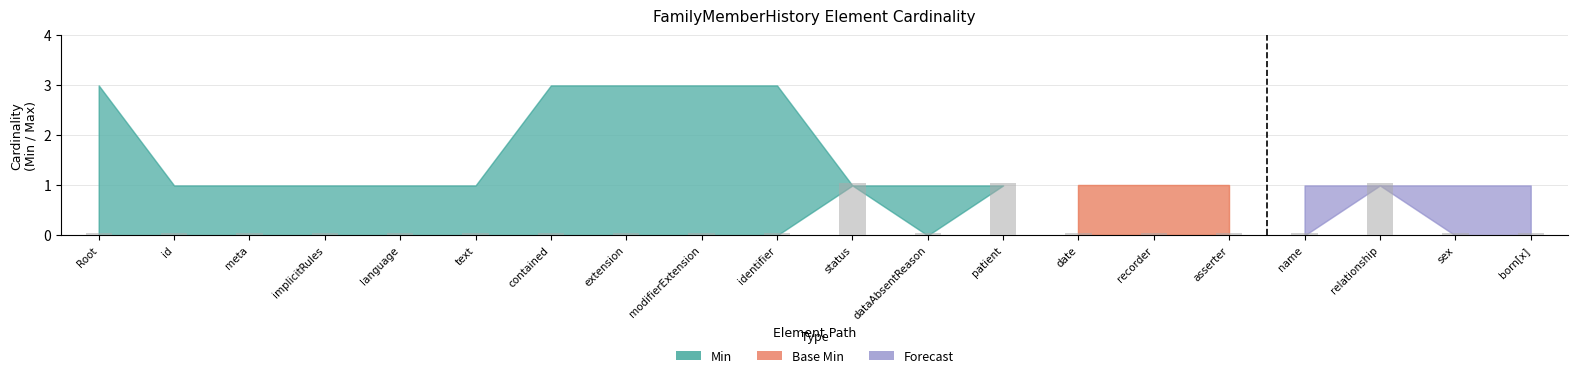

What is the label of the 9th bar from the left?

modifierExtension